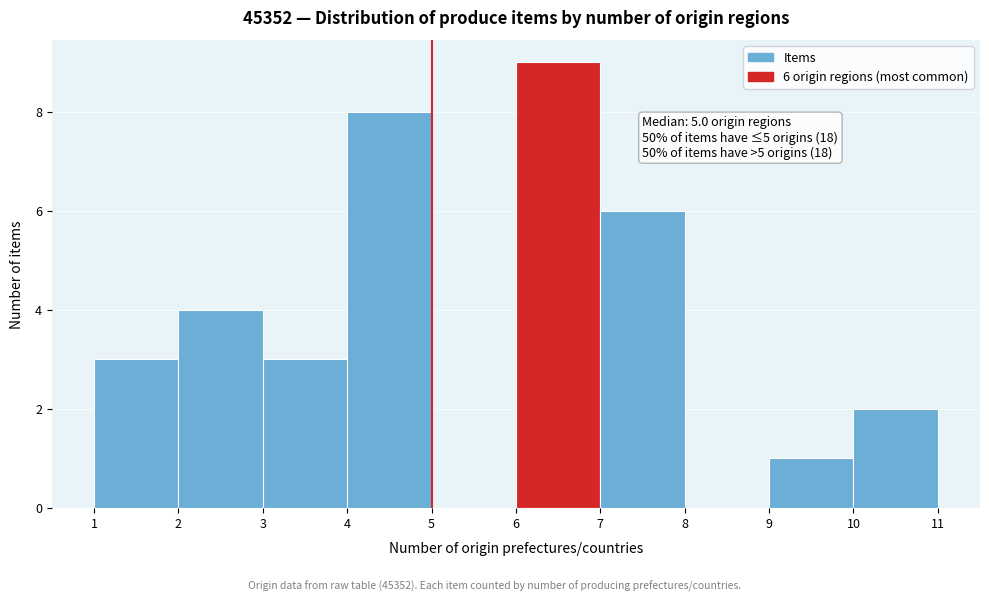

Which range on the x-axis has the tallest bar?

6 to 7